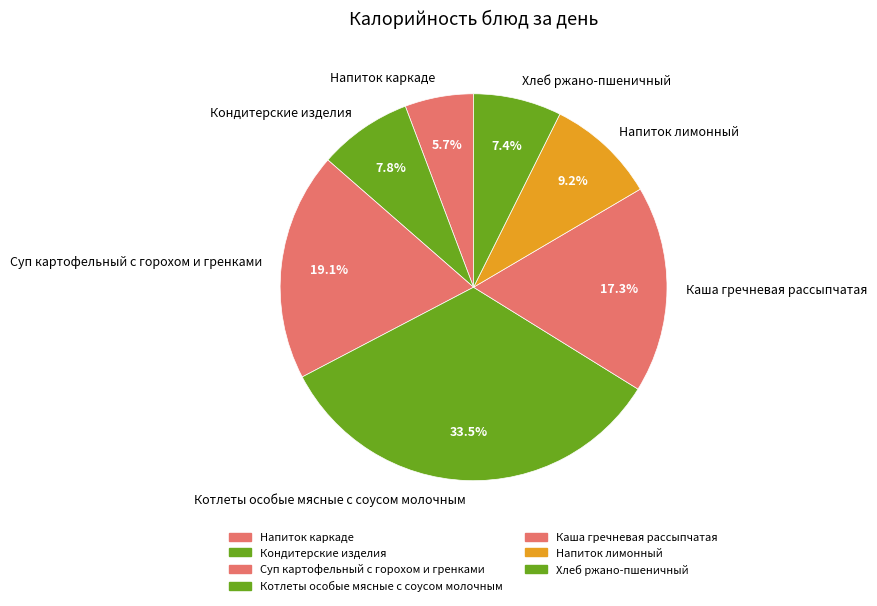

How many slices are in this pie chart?

7